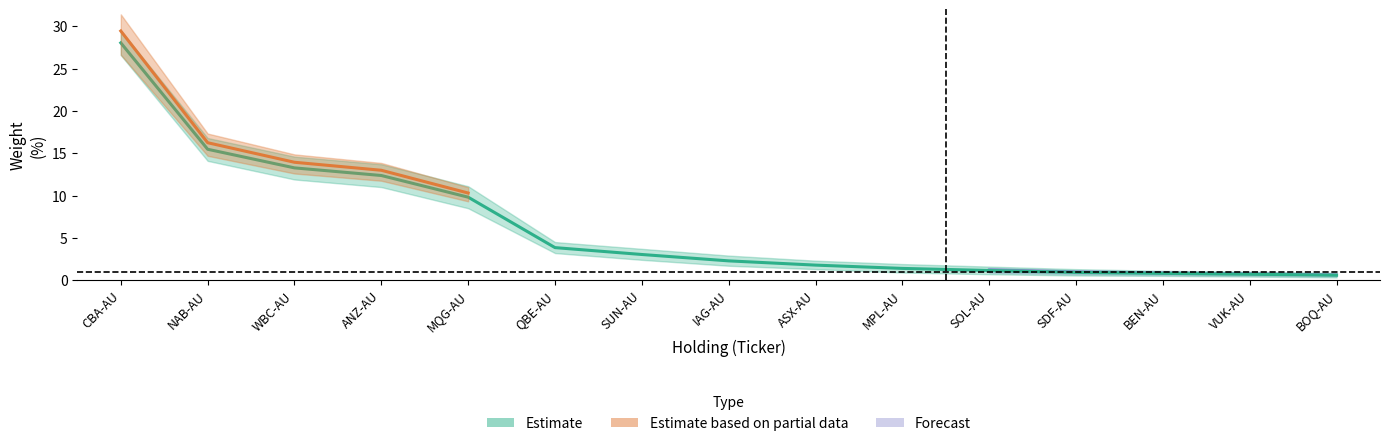

What is the label of the 13th point from the left?

BEN-AU